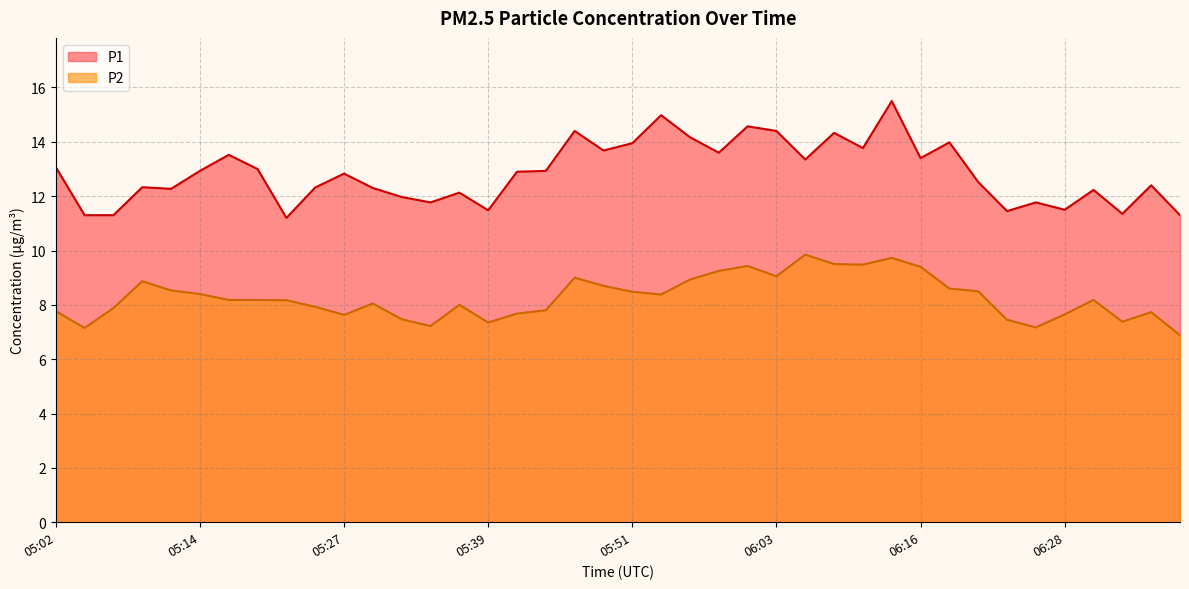

Is the value of P1 at 05:09 greater than the value of P2 at 05:44?

Yes